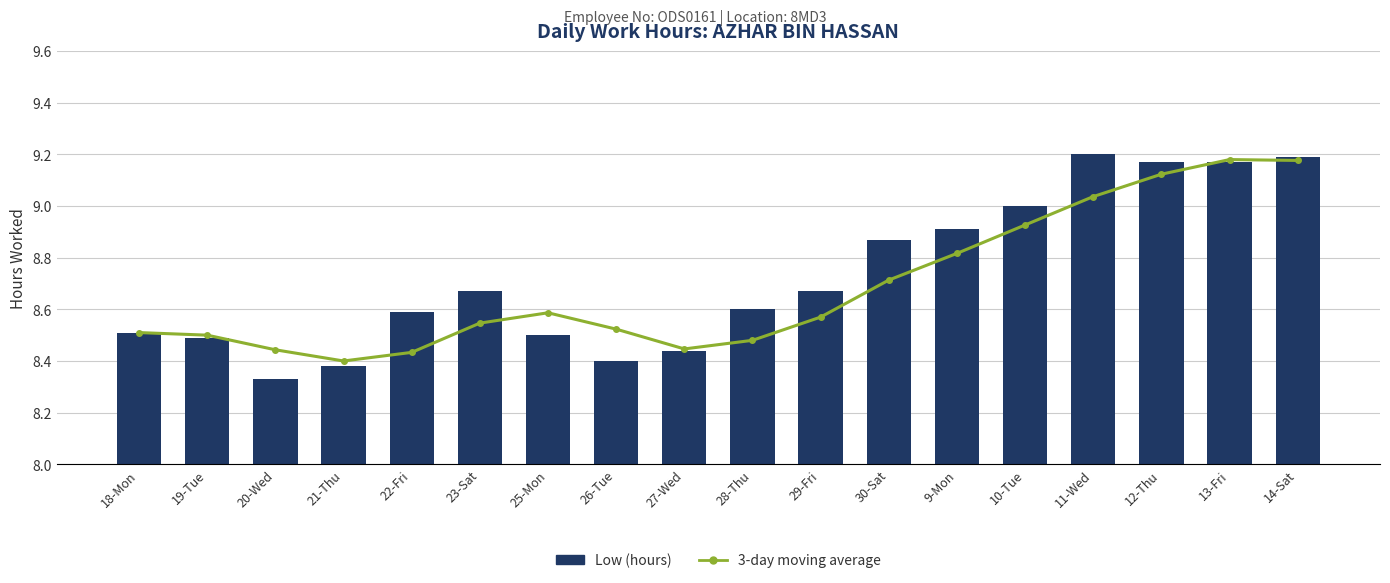

At how many categories does at least one series exceed 8?

18